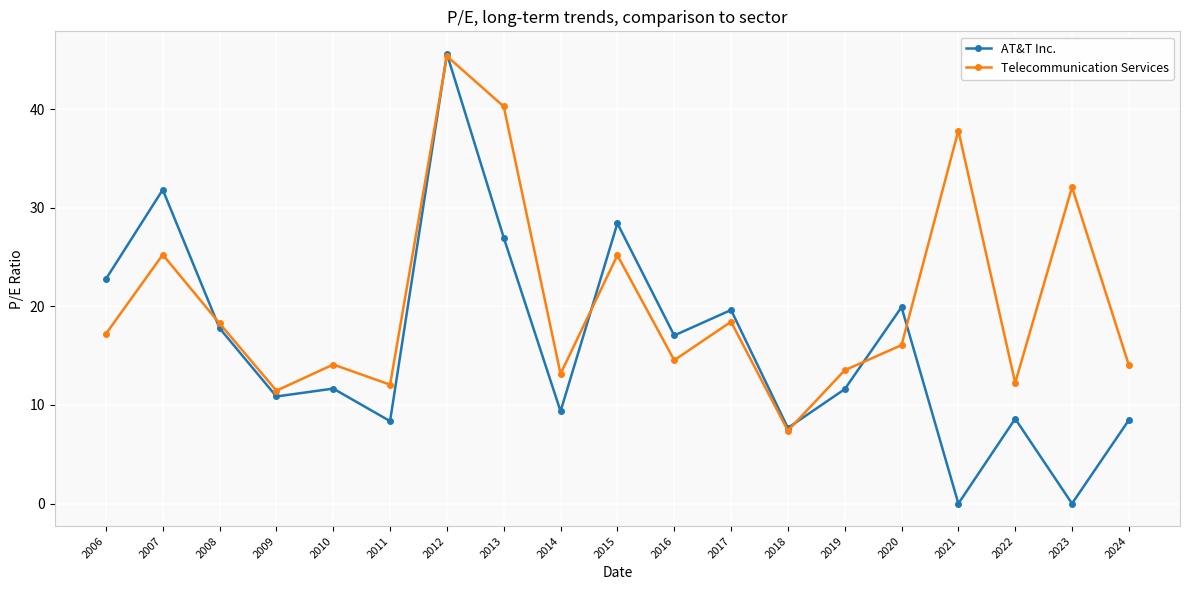

Rank the series at 2007 from highest to lowest value.

AT&T Inc., Telecommunication Services